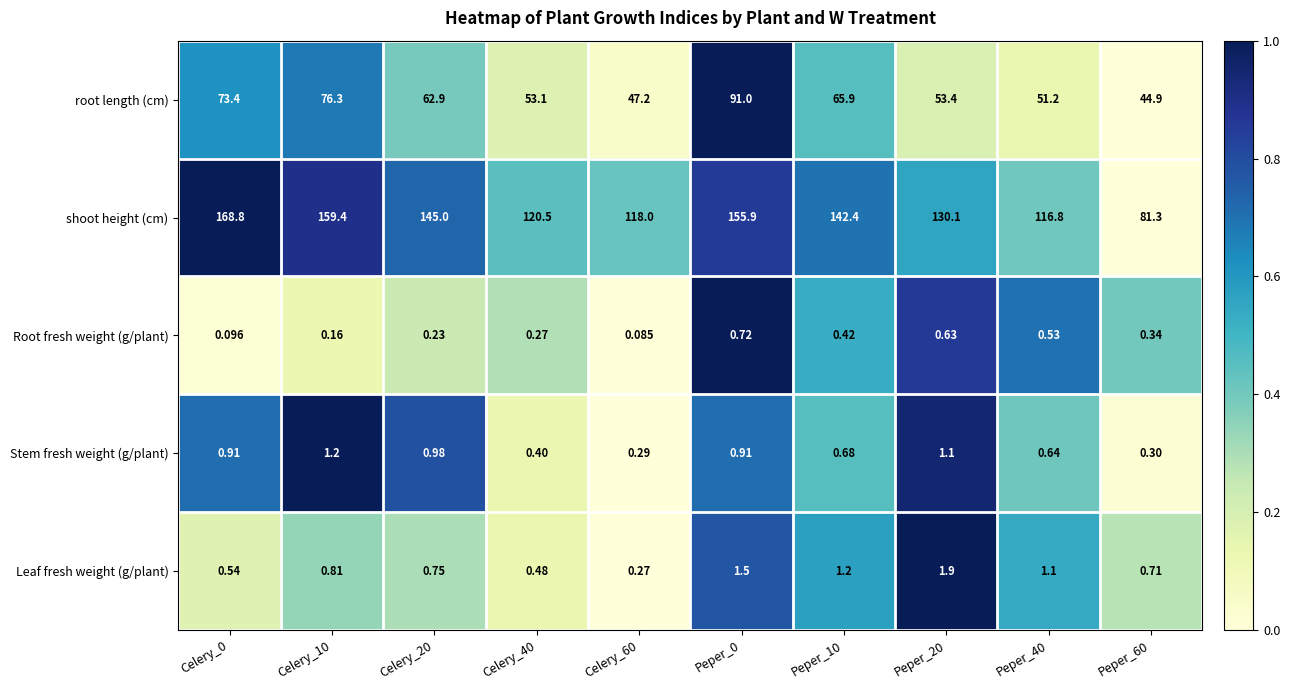

Which series has the largest total across all categories?

shoot height (cm)